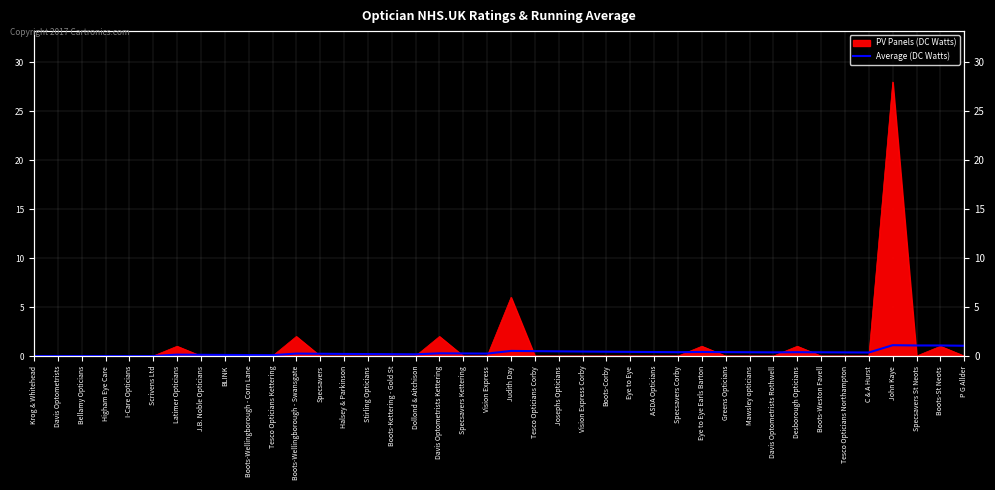

Is it true that the value at C & A Hurst is 0.1?

False